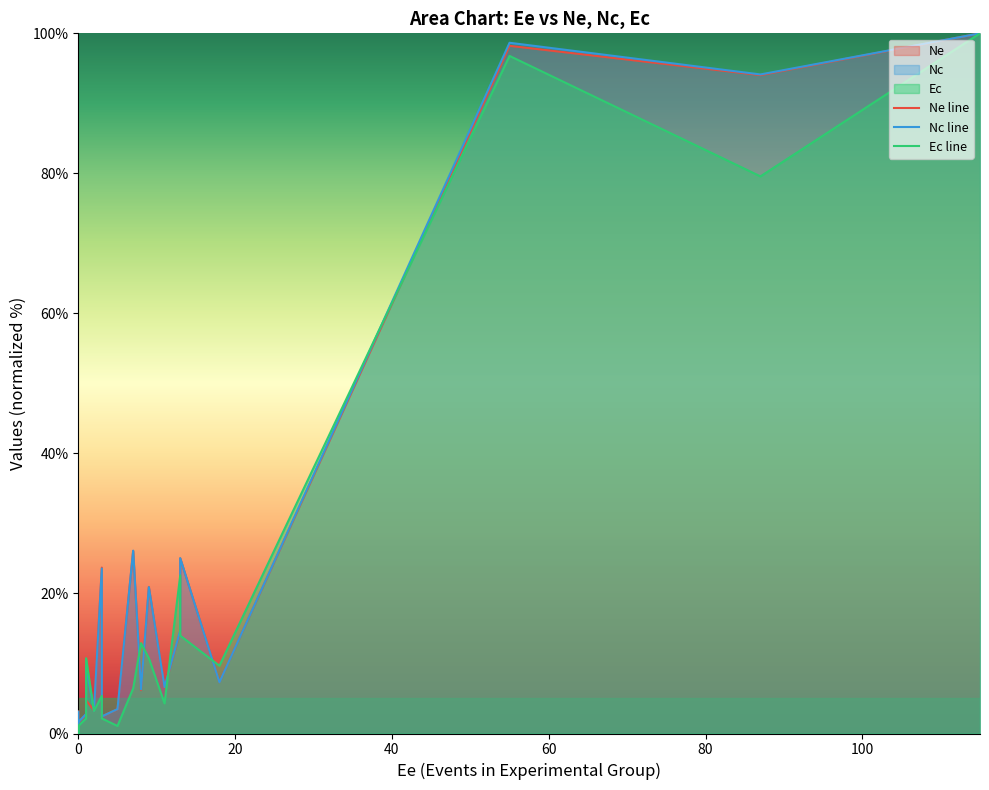

Rank the series by their maximum value, from highest to lowest.

Ne line, Nc line, Ec line